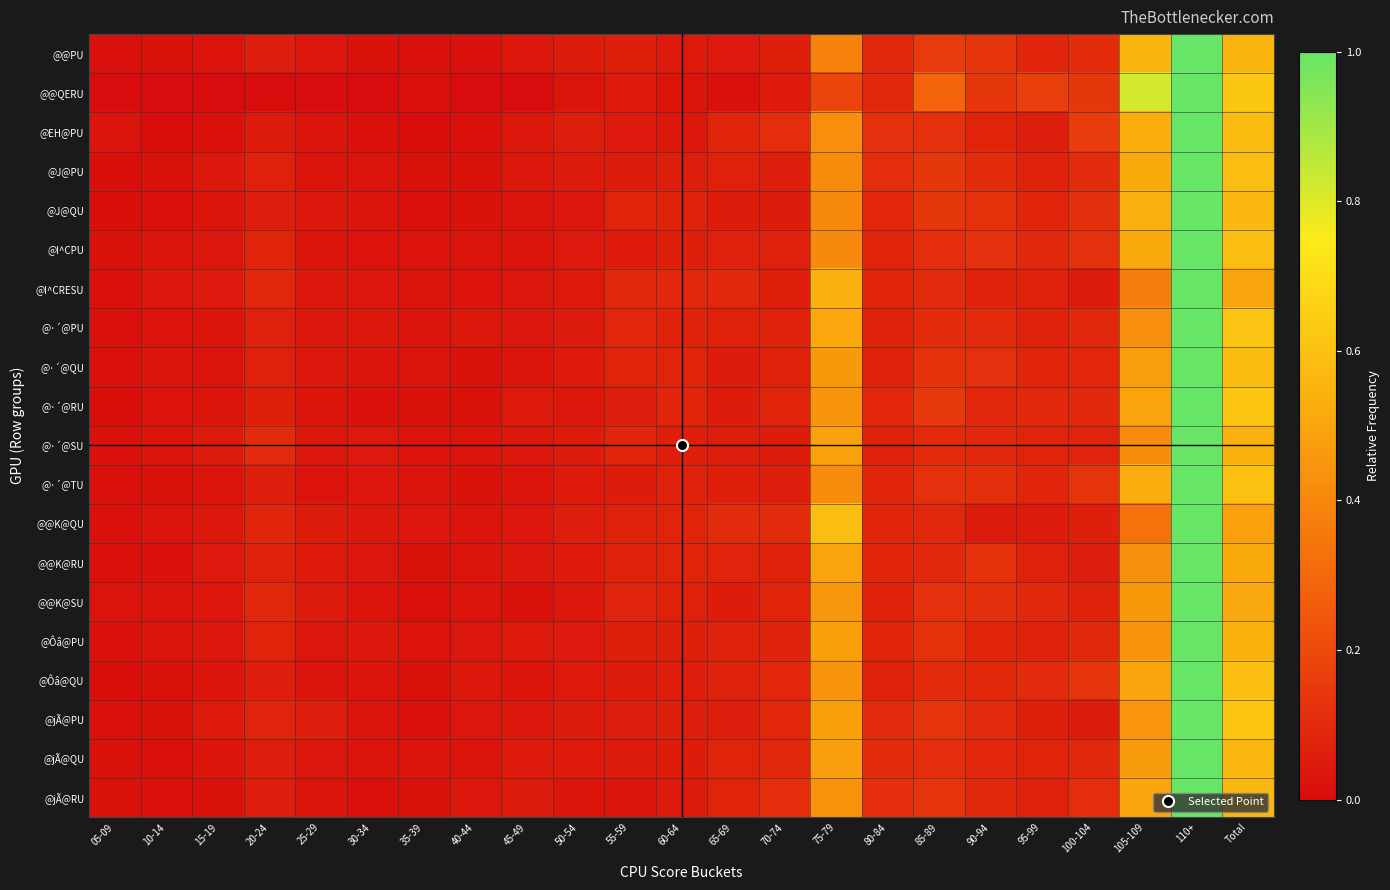

Which series has the largest total across all categories?

@@QERU